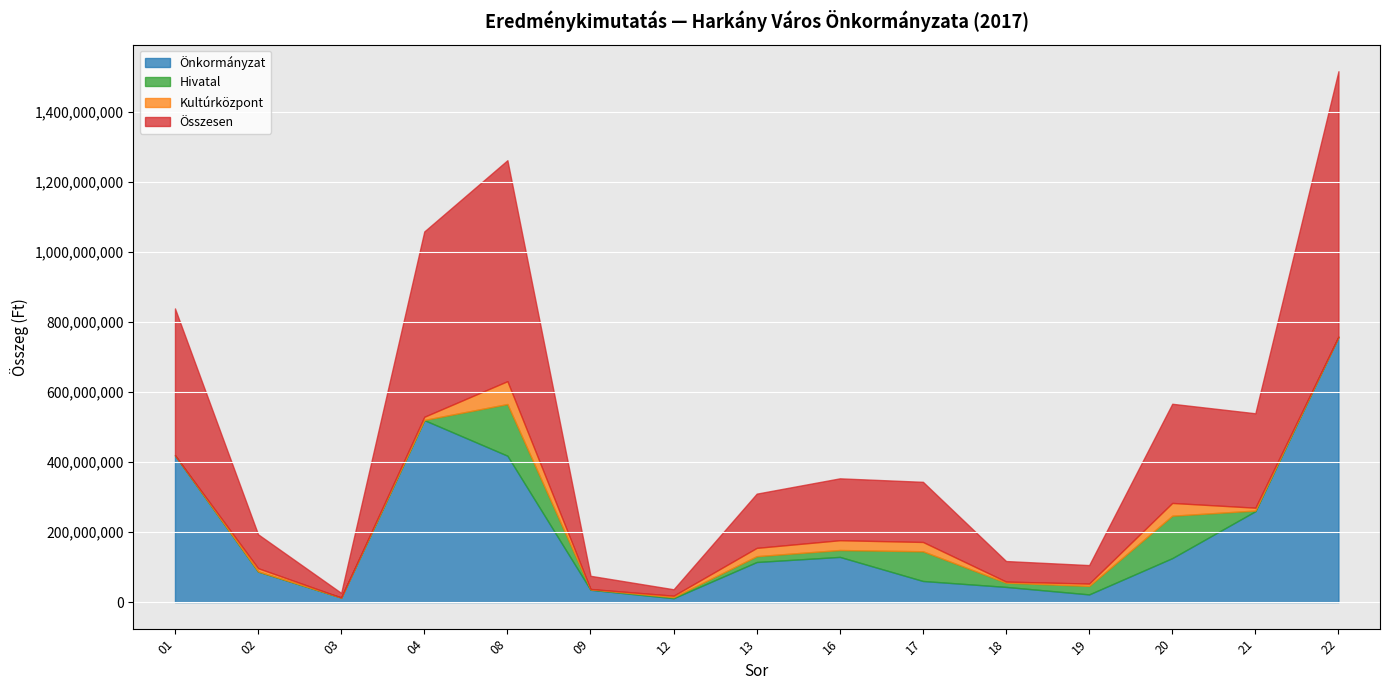

How many data points in Hivatal are above 2926810?

7